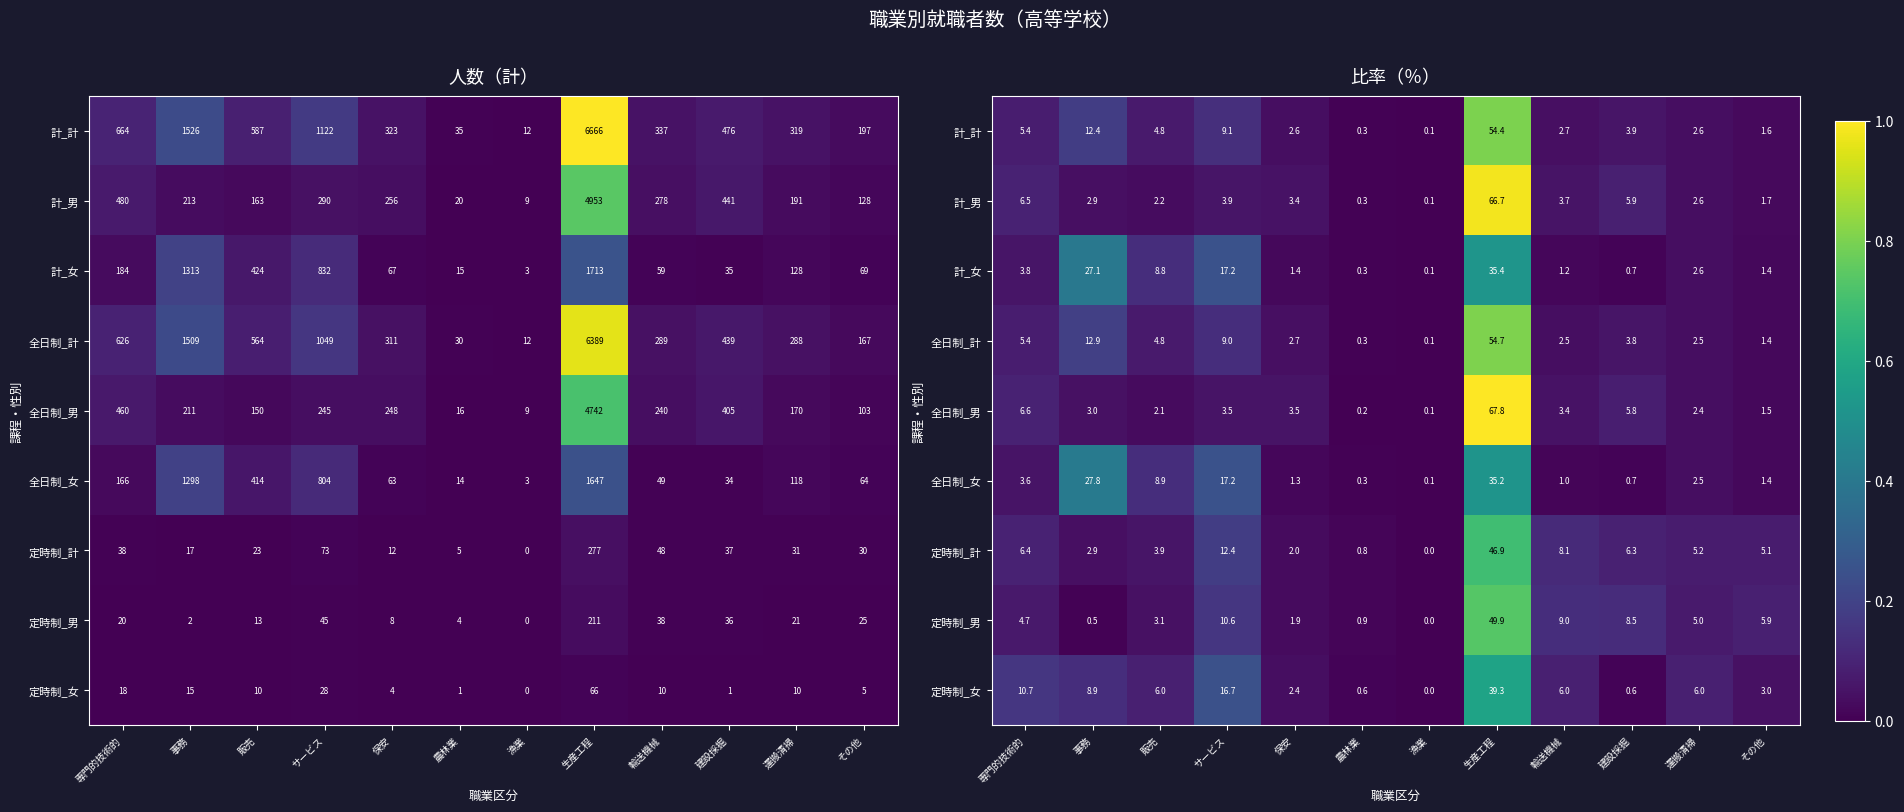

What is the greatest value displayed?

67.8